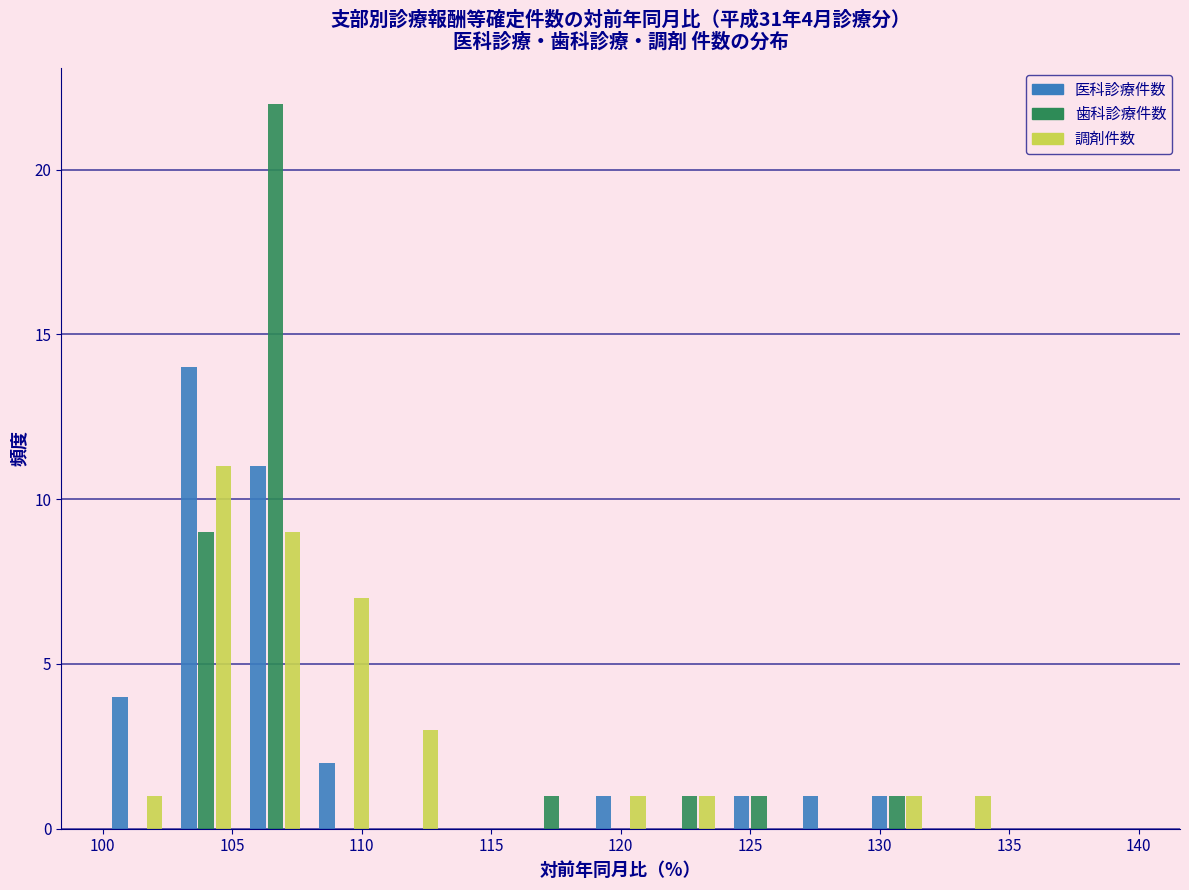

In the 歯科診療件数 series, which range on the x-axis has the tallest bar?

105.5 to 108.0